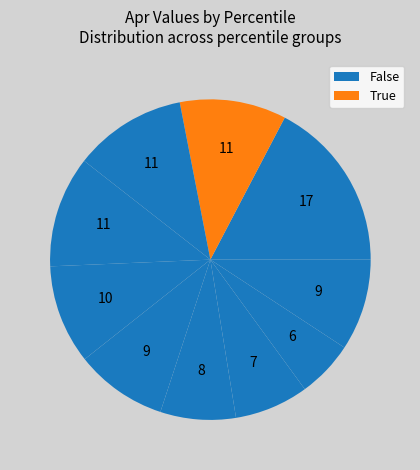

To the nearest percent, what is the average slice percentage?

10%